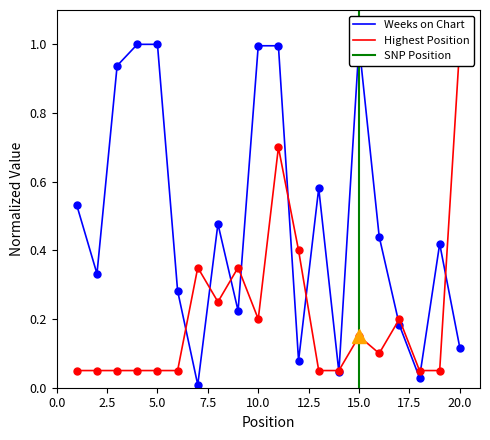

What is the value of the Posicion mas alta point at the 7th from the left?

0.3